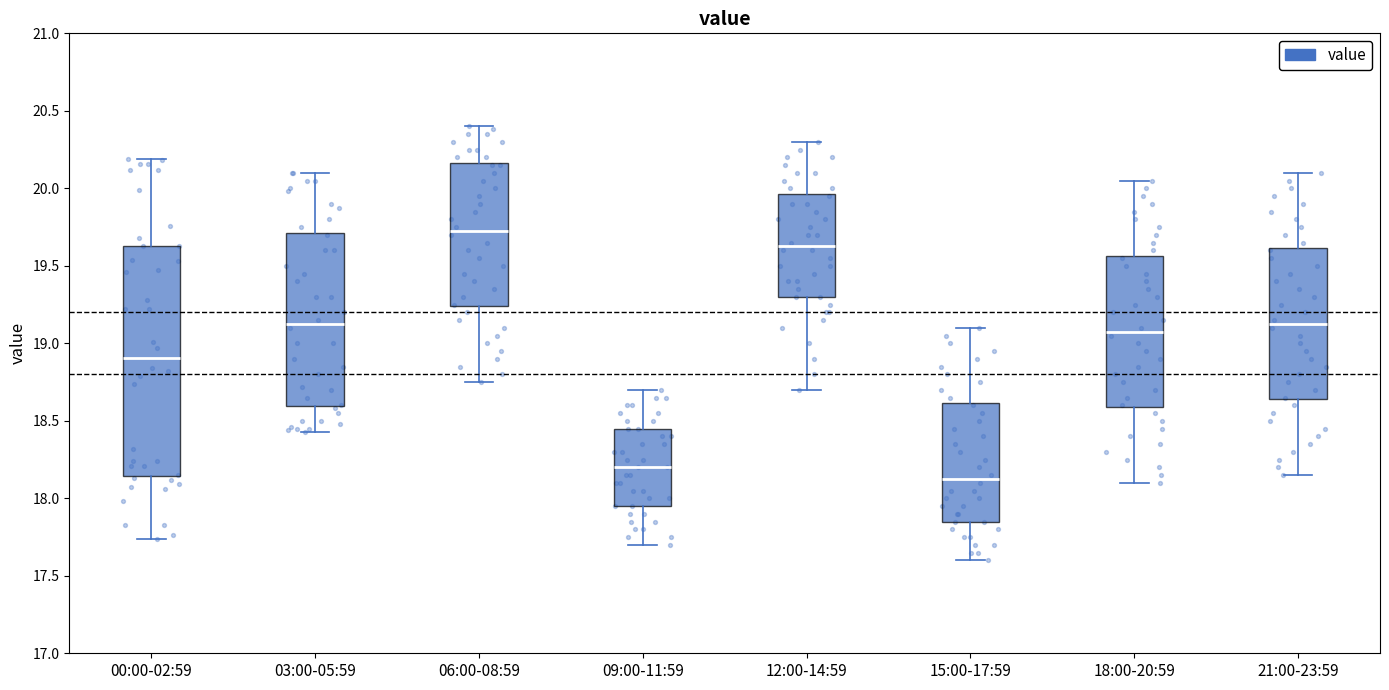

Reading left to right, read every box against the y-axis: the position of its median line, the range the box covers, and the ends of its whiskers. The values are not printed on the chart, so give them approximately, as read against the axis.

00:00-02:59: median 18.90, box 18.15 to 19.65, whiskers 17.75 to 20.20
03:00-05:59: median 19.15, box 18.60 to 19.70, whiskers 18.45 to 20.10
06:00-08:59: median 19.75, box 19.25 to 20.15, whiskers 18.75 to 20.40
09:00-11:59: median 18.20, box 17.95 to 18.45, whiskers 17.70 to 18.70
12:00-14:59: median 19.65, box 19.30 to 19.95, whiskers 18.70 to 20.30
15:00-17:59: median 18.15, box 17.85 to 18.60, whiskers 17.60 to 19.10
18:00-20:59: median 19.10, box 18.60 to 19.55, whiskers 18.10 to 20.05
21:00-23:59: median 19.15, box 18.65 to 19.60, whiskers 18.15 to 20.10